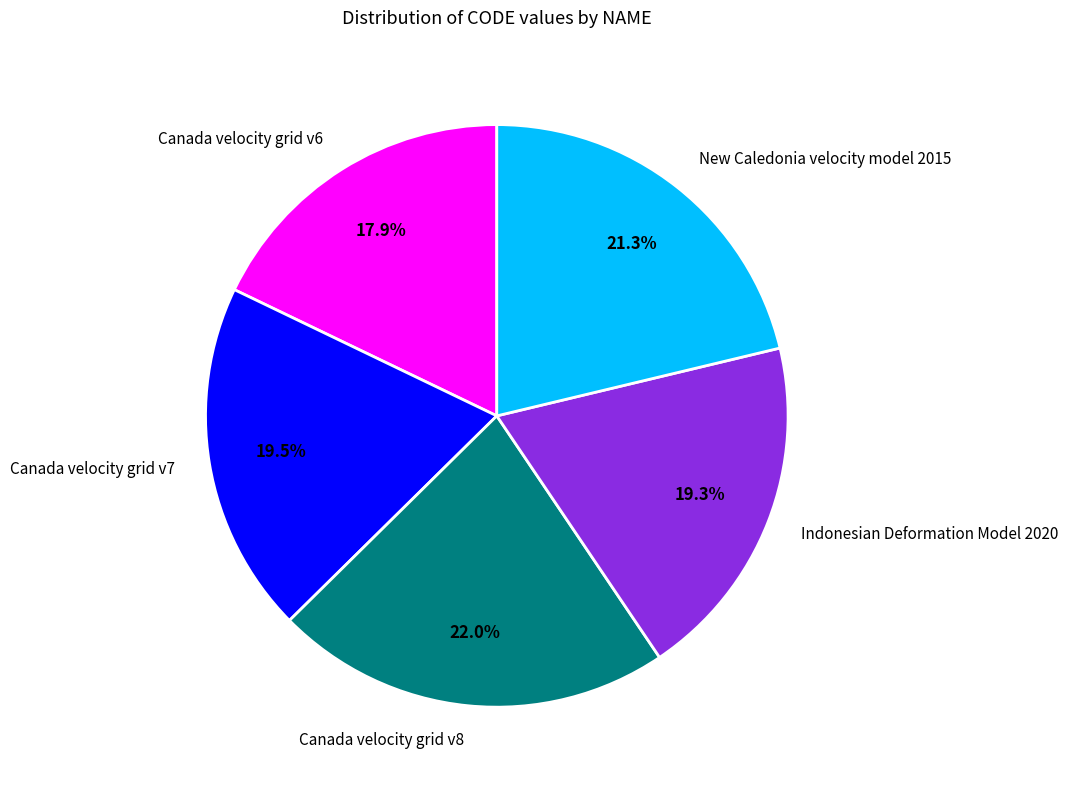

Between New Caledonia velocity model 2015 and Canada velocity grid v8, which is larger?

Canada velocity grid v8